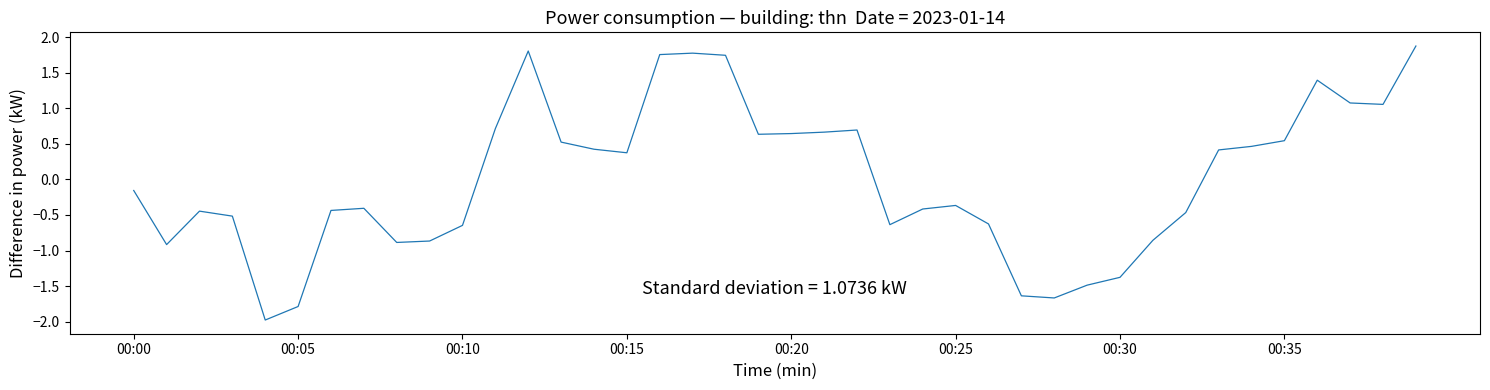

What is the maximum value shown in the chart?

1.9